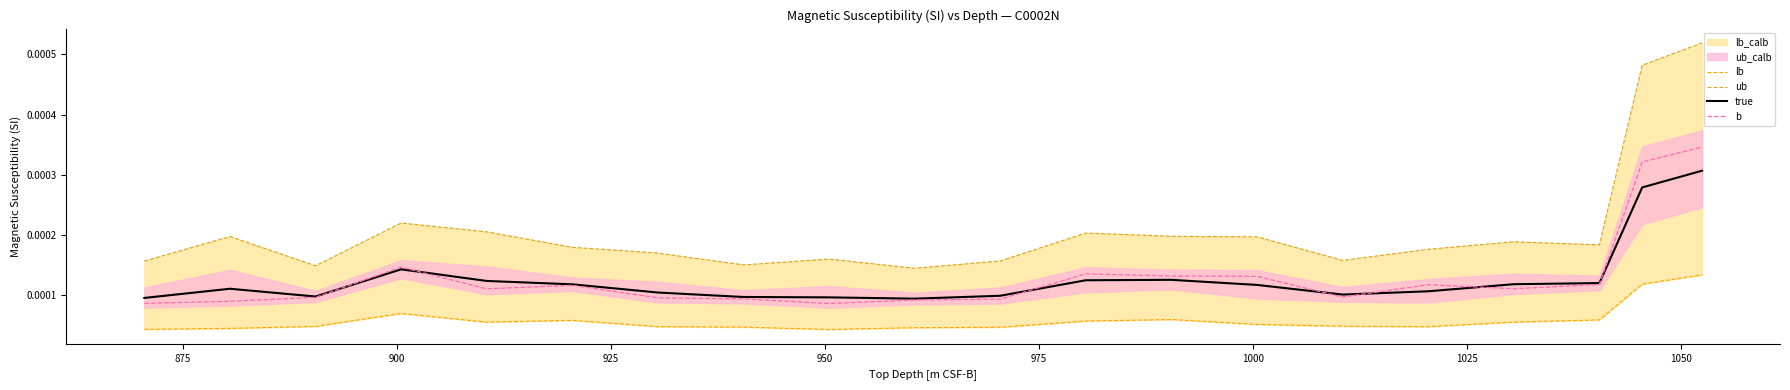

Is the value of true at 17 greater than the value of b at 18?

No